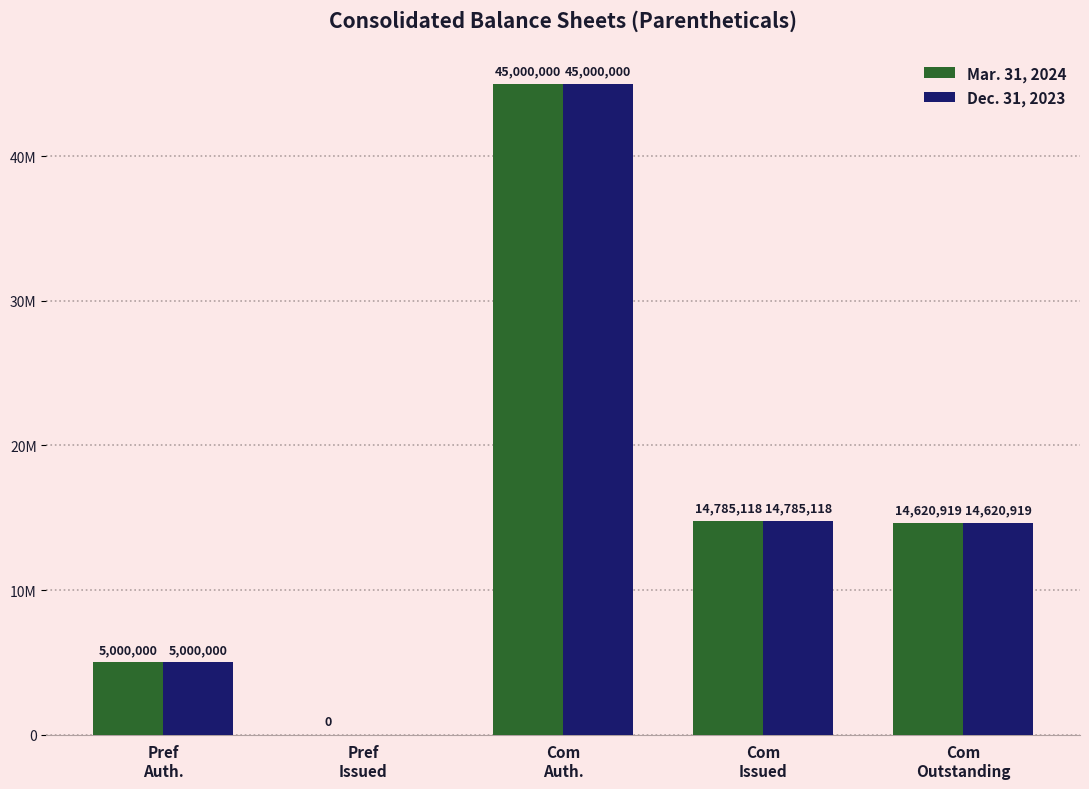

Are the bars horizontal?

No